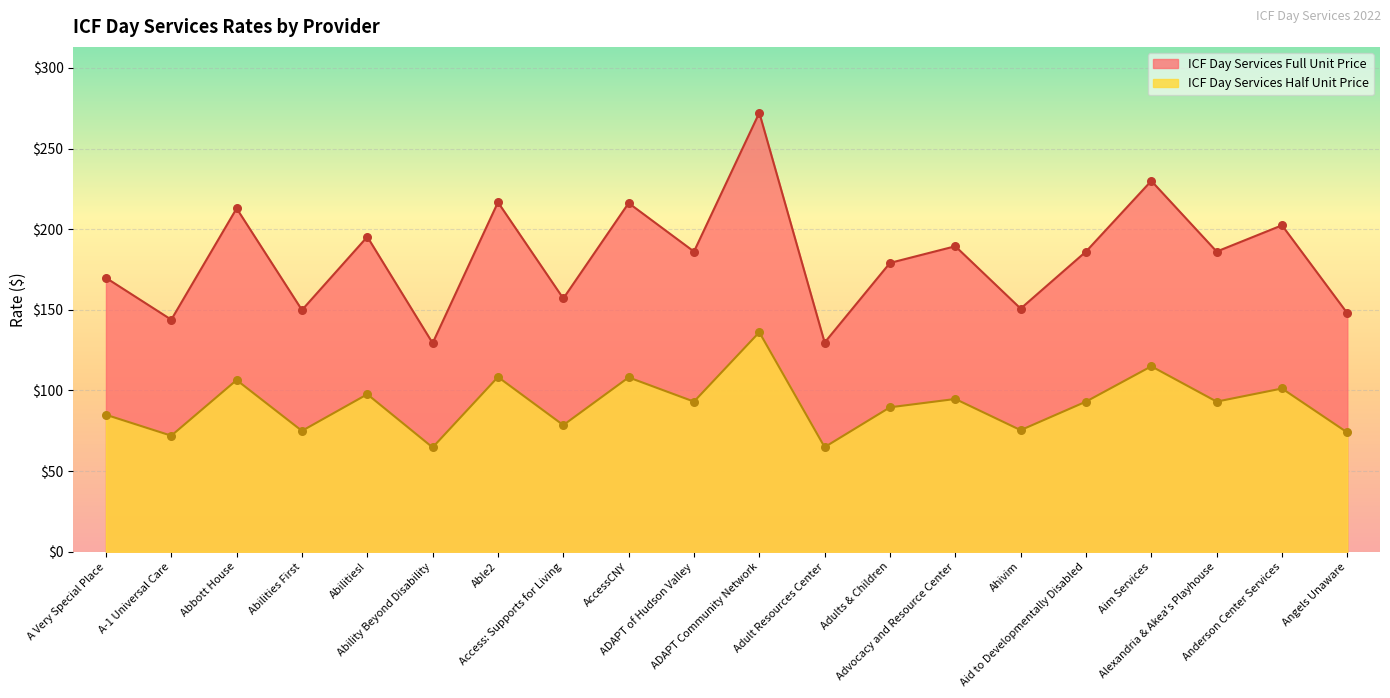

Which series contains the highest Y value?

ICF Day Services Full Unit Price